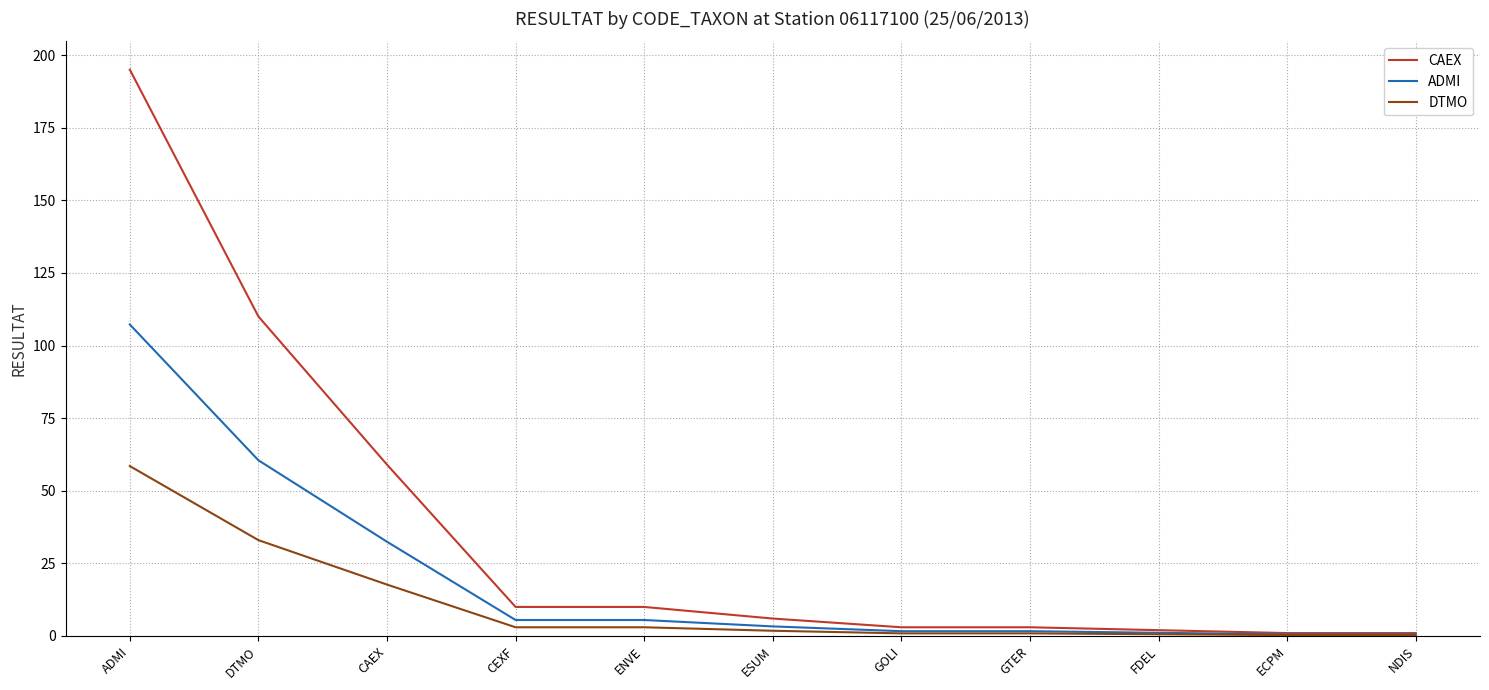

At which category is the sum across all series the highest?

ADMI